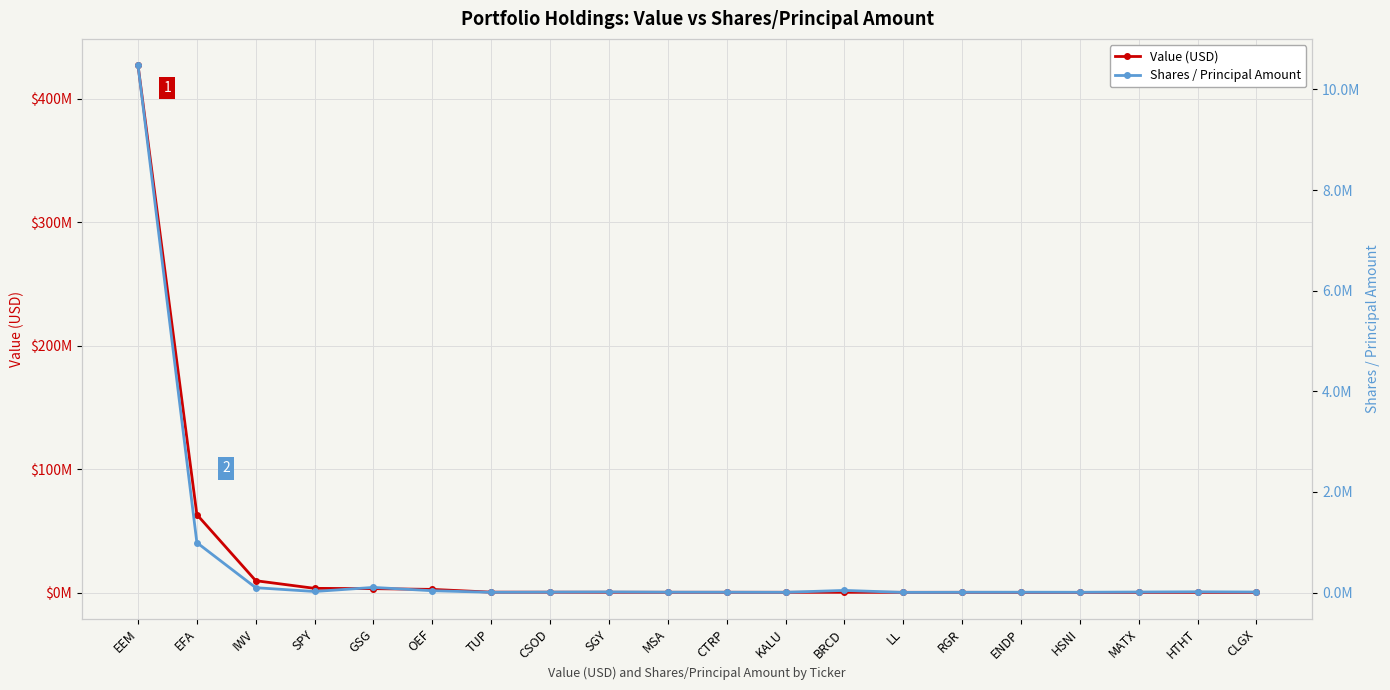

Which series has the largest total across all categories?

Value (USD)